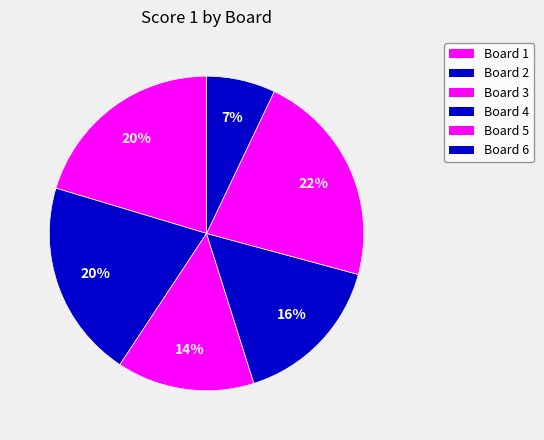

Combined, do Board 4 and Board 6 account for over 50%?

No